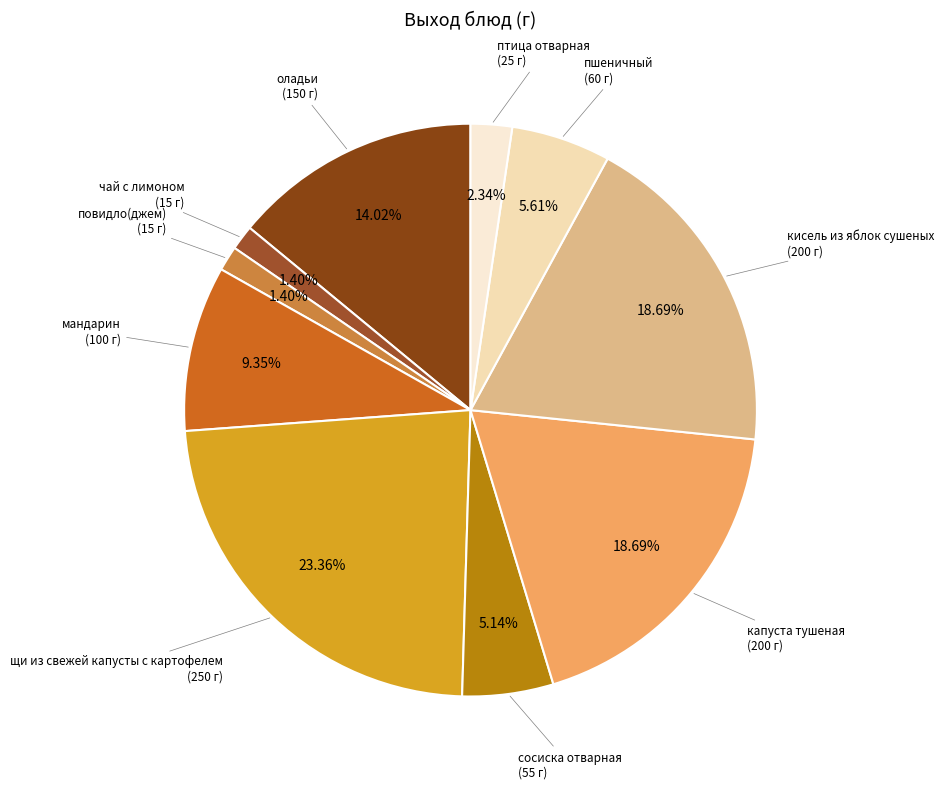

To the nearest percent, what is the average slice percentage?

10%